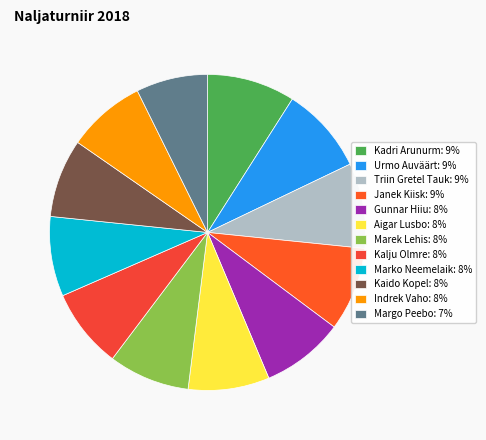

How many slices are in this pie chart?

12